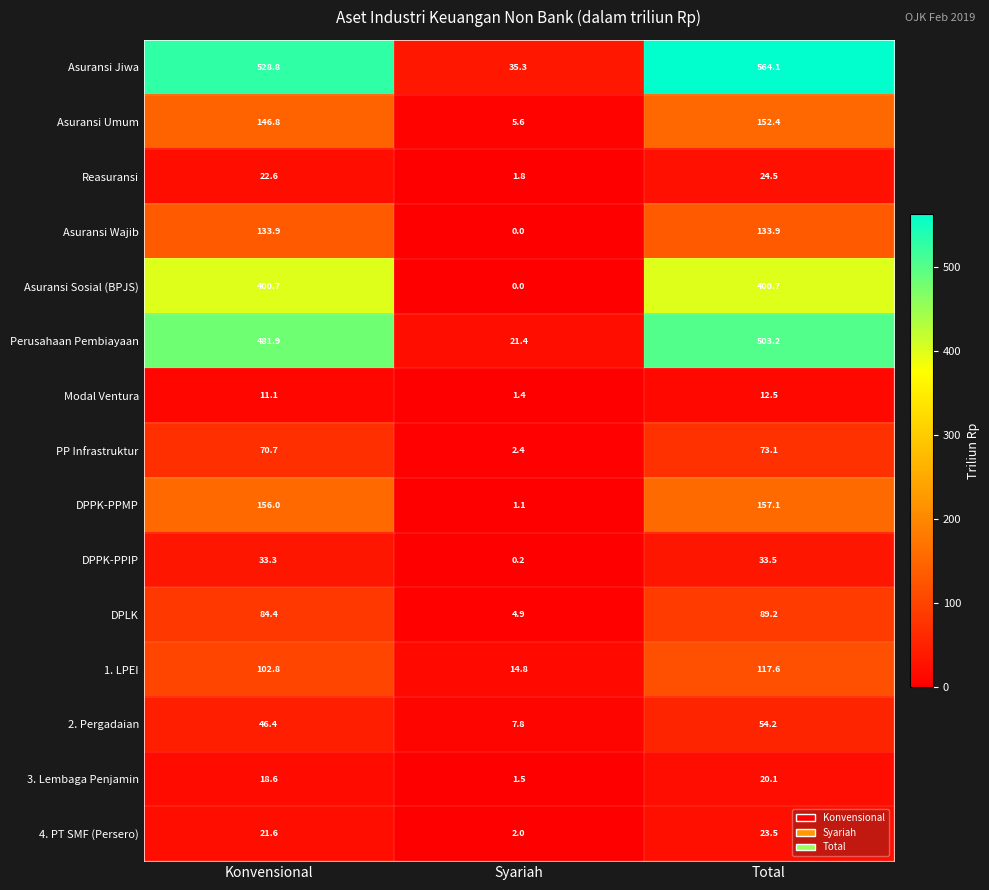

What is the total value across all series at Total?

2359.6